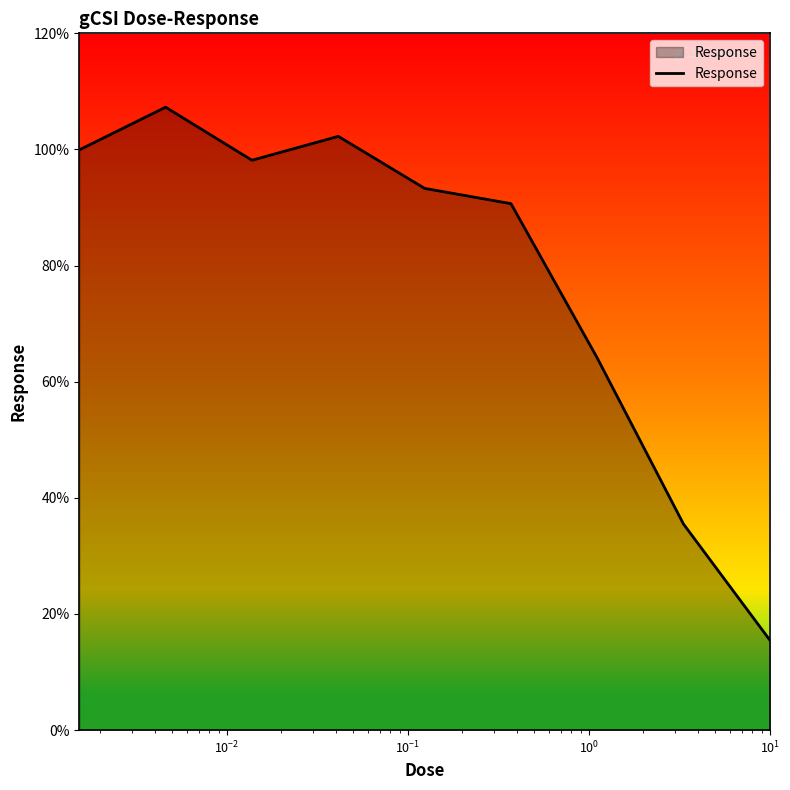

What is the maximum value shown in the chart?

107.3